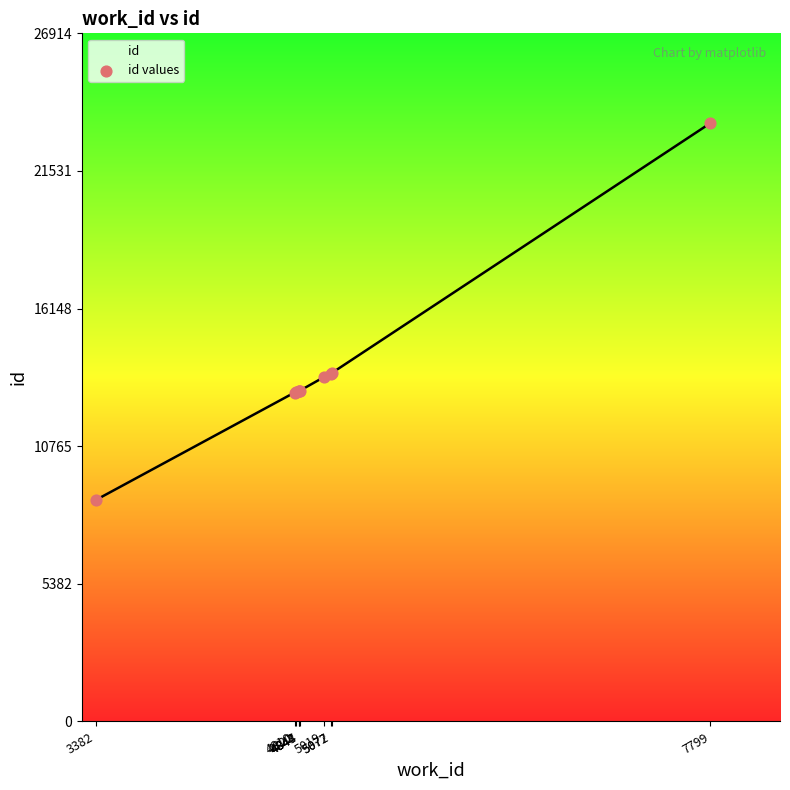

What is the change in value from 5077 to 7799?

+9779